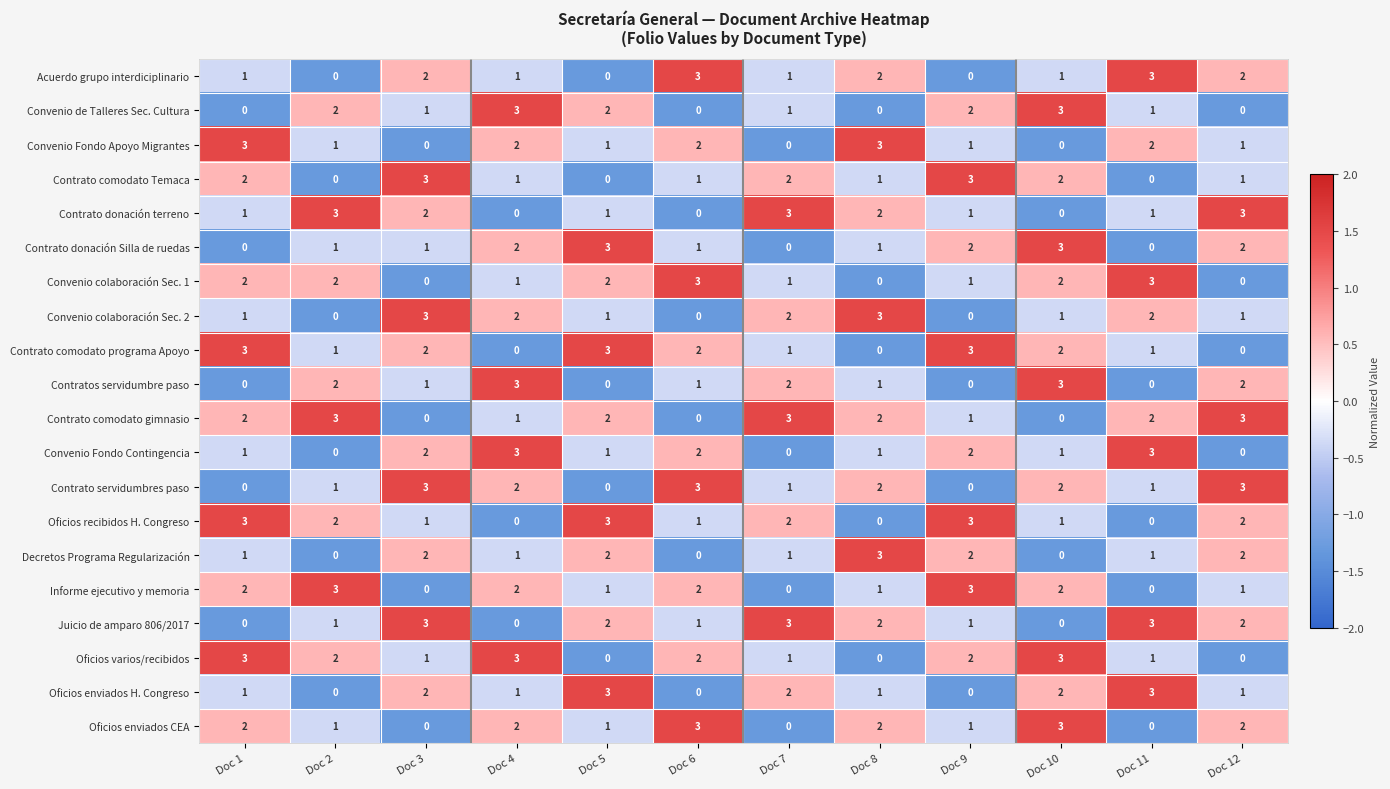

At which category is the sum across all series the highest?

Doc 10